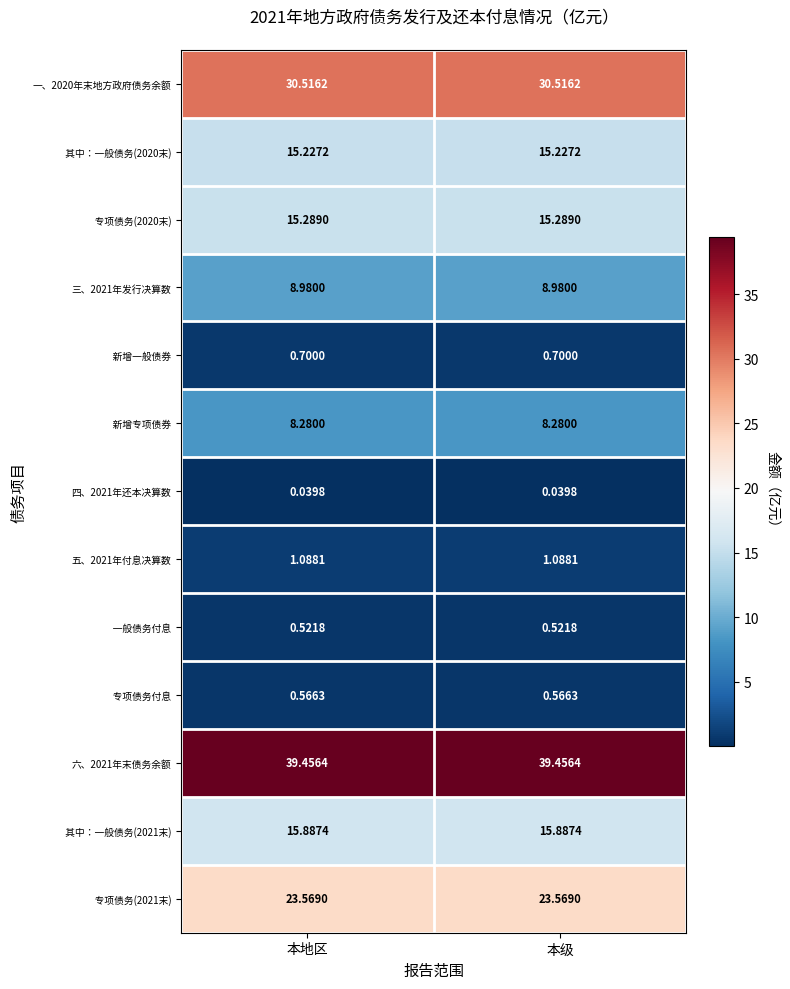

How many distinct data groups are displayed?

13